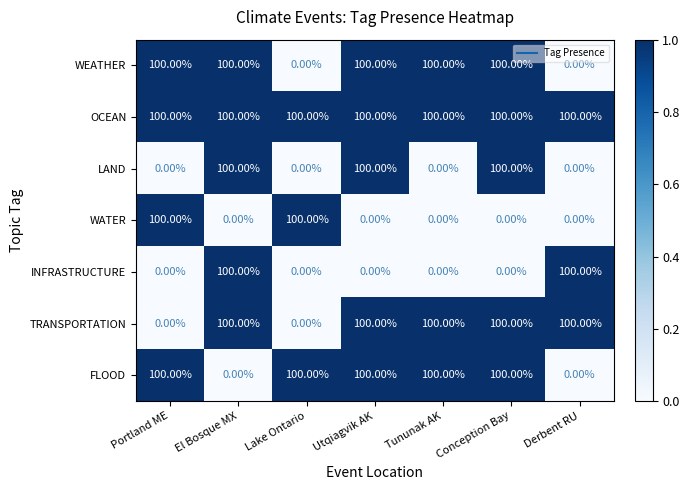

What is the difference between the maximum and minimum values in the WEATHER series?

100